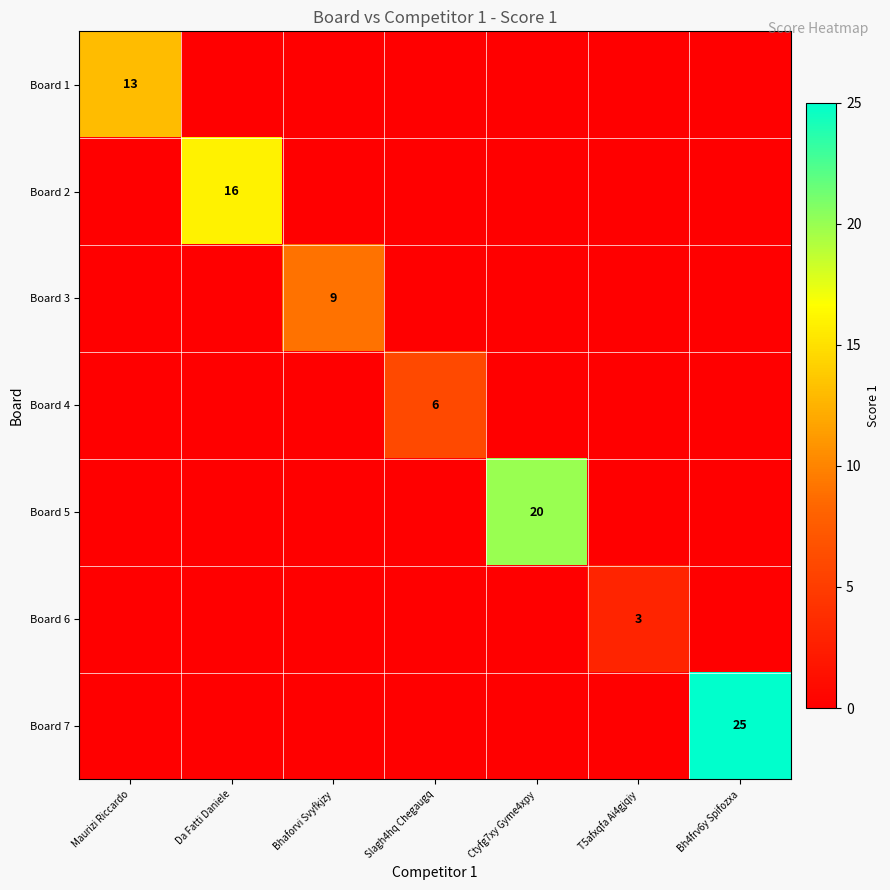

True or false: Board 3 has a value of 16 at Bhaforvi Svyfkjzy.

False